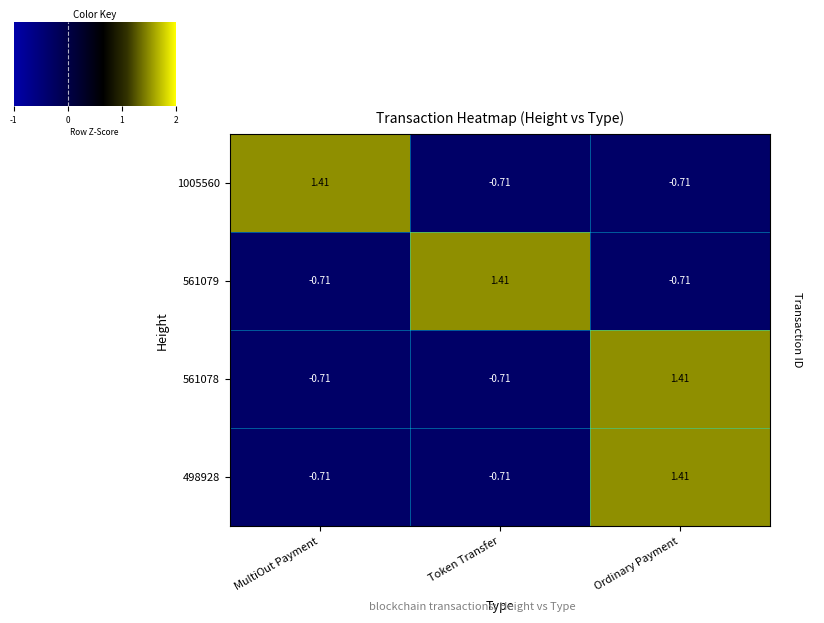

How many values in the 498928 series exceed 0?

1